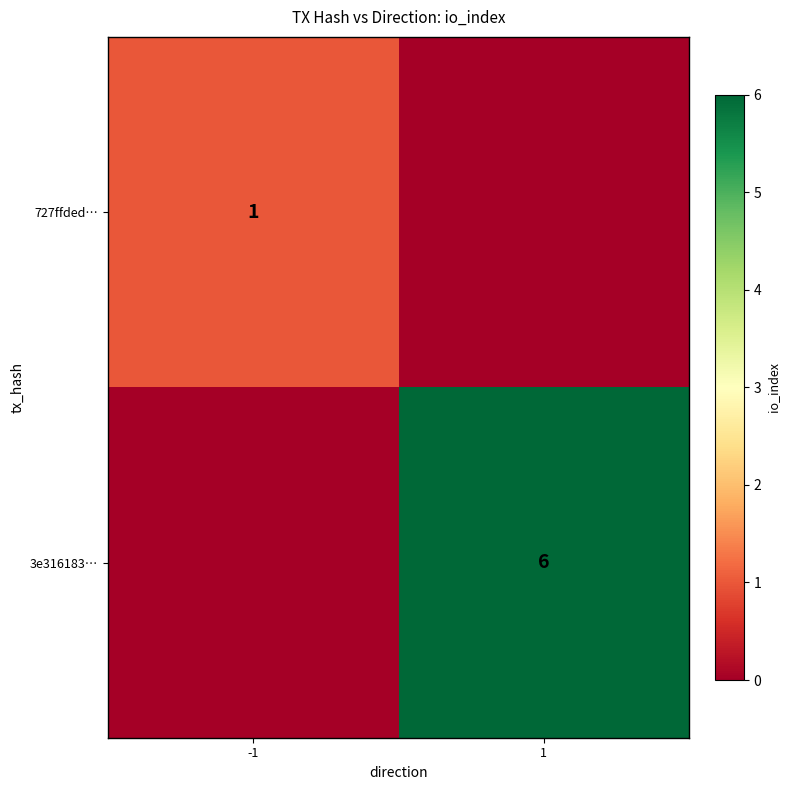

Is it true that 3e316183… equals 6 at 1?

True